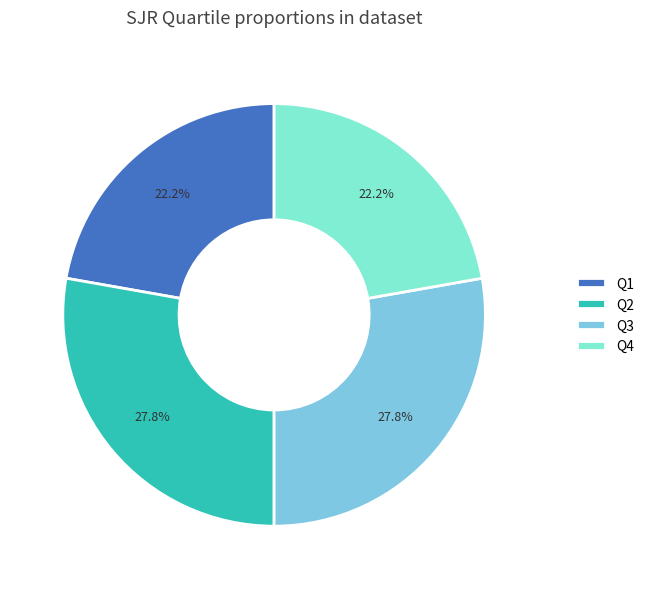

What is the ratio of the value at Q1 to the value at Q3?

0.8